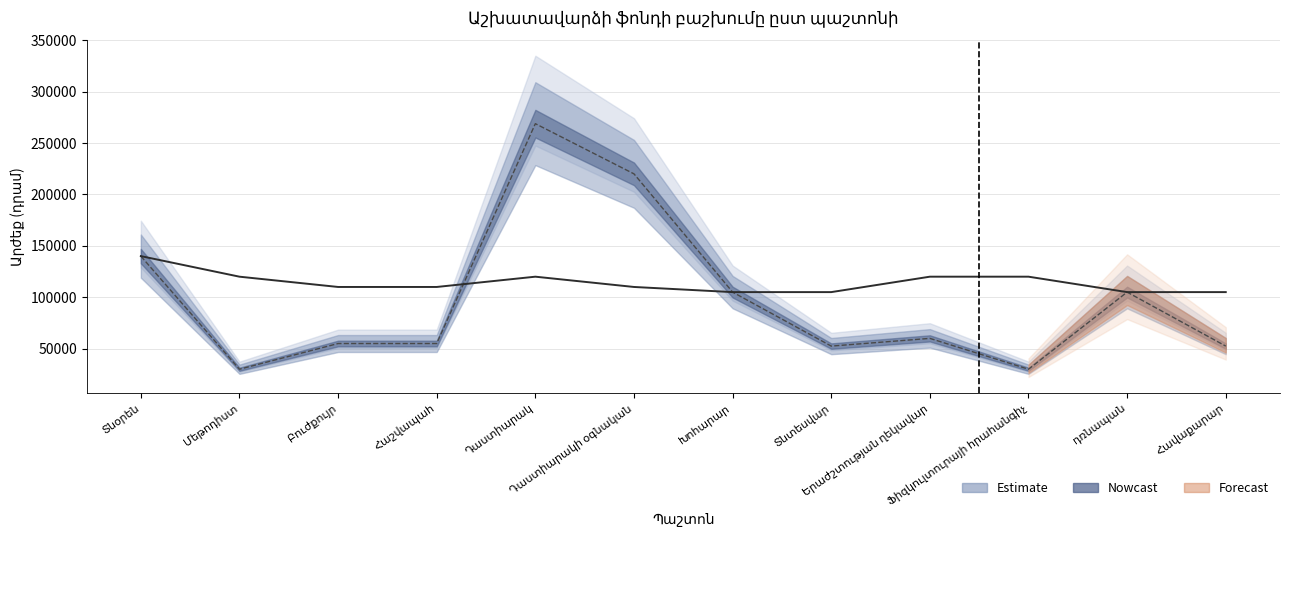

Between which two adjacent categories do Դրույքաչափ and Ամսական (line) first intersect?

Հաշվապահ and Դաստիարակ